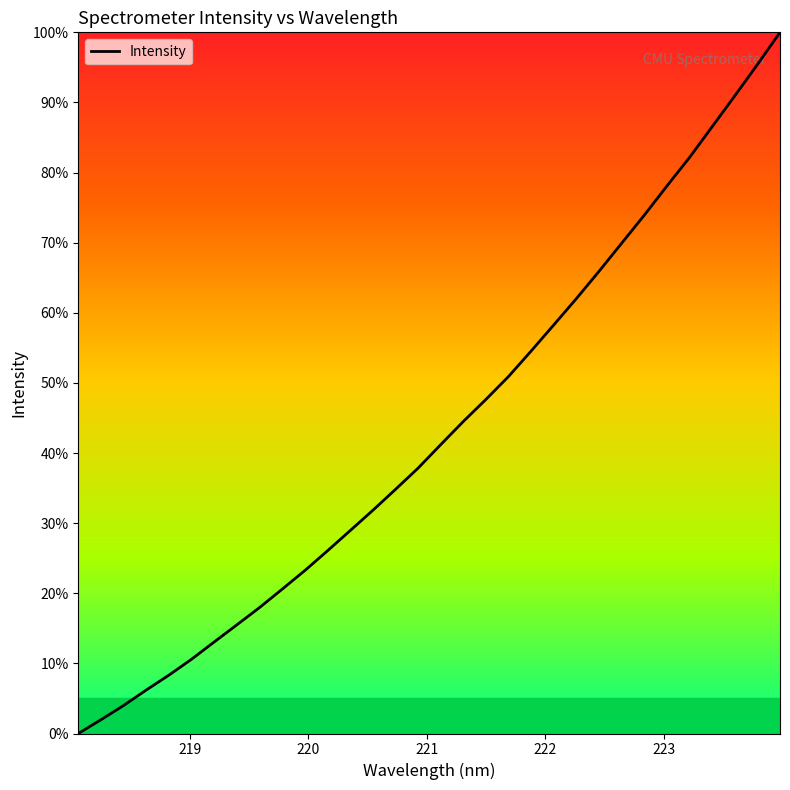

Does the chart display data point markers on the line(s)?

No